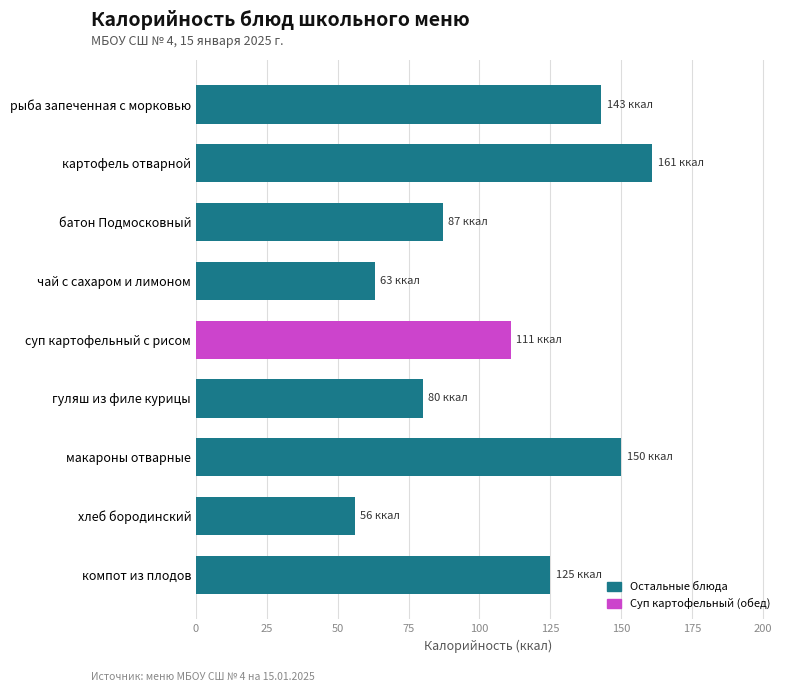

What is the average value?

108